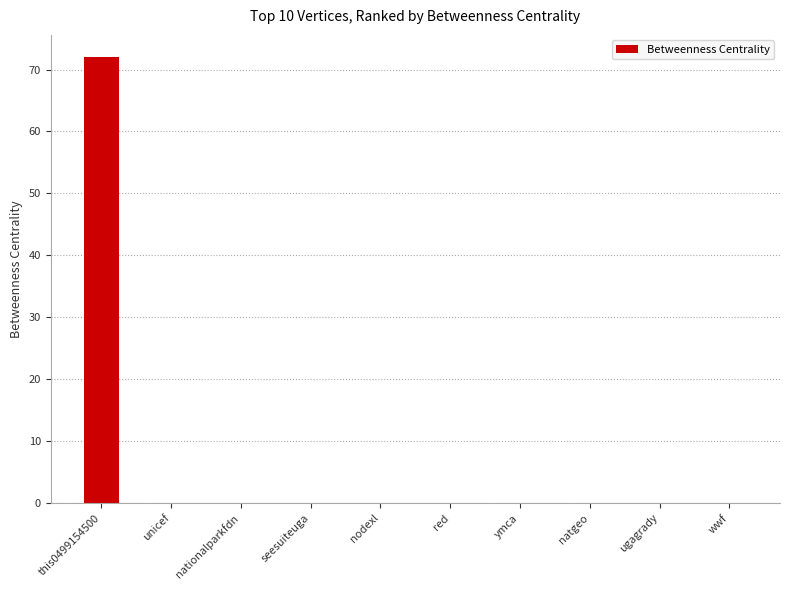

What is the greatest value displayed?

72